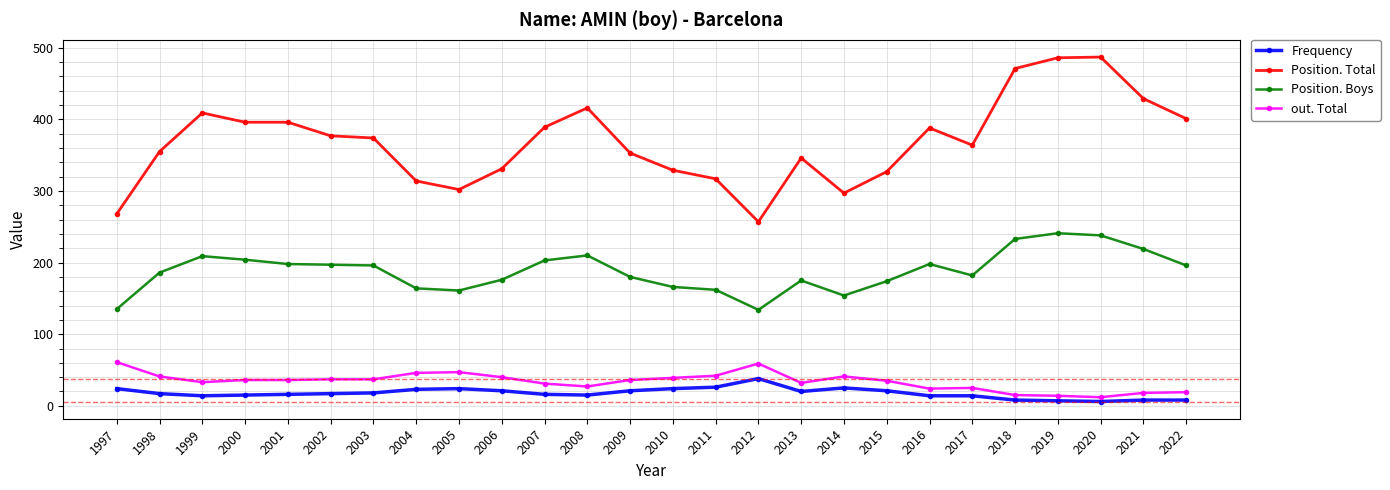

What is the difference between the maximum and minimum values in the Position. Total series?

230